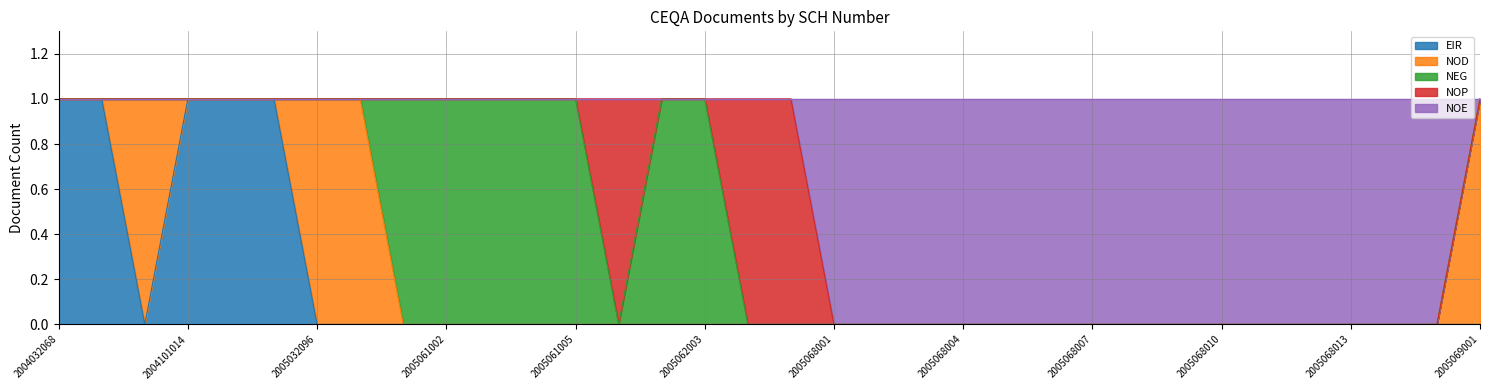

At 2004121045, list the series in order from smallest to largest.

NOD, NEG, NOP, NOE, EIR